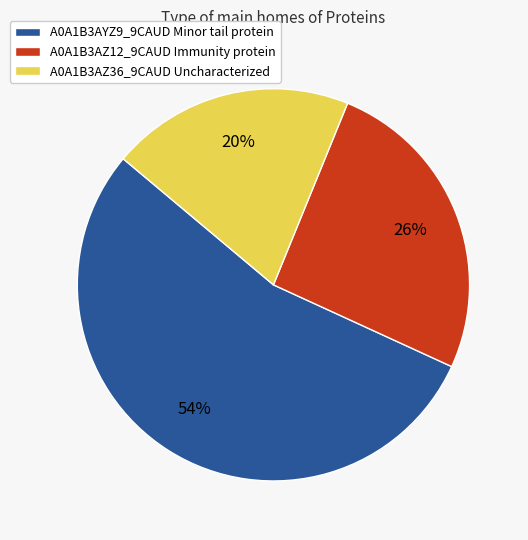

To the nearest percent, what is the difference between the largest and smallest slice percentages?

34%